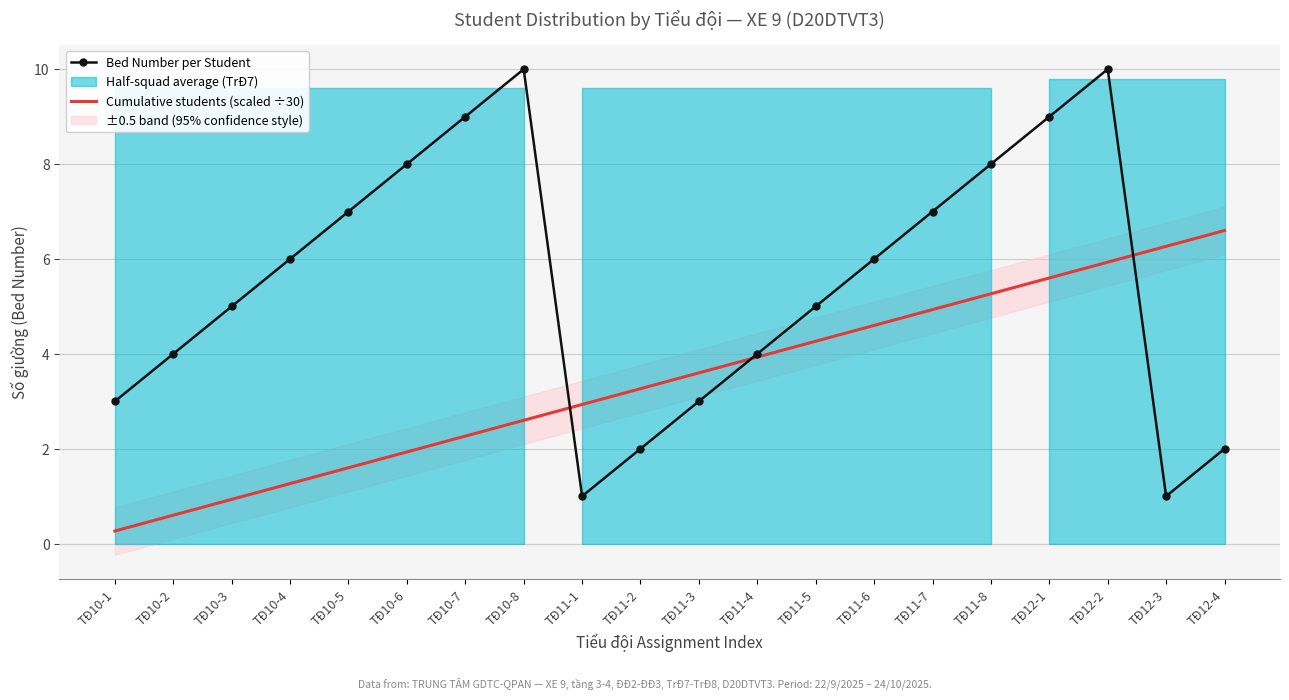

What is the difference between the Bed Number per Student values at TĐ10-4 and TĐ10-3?

1.0